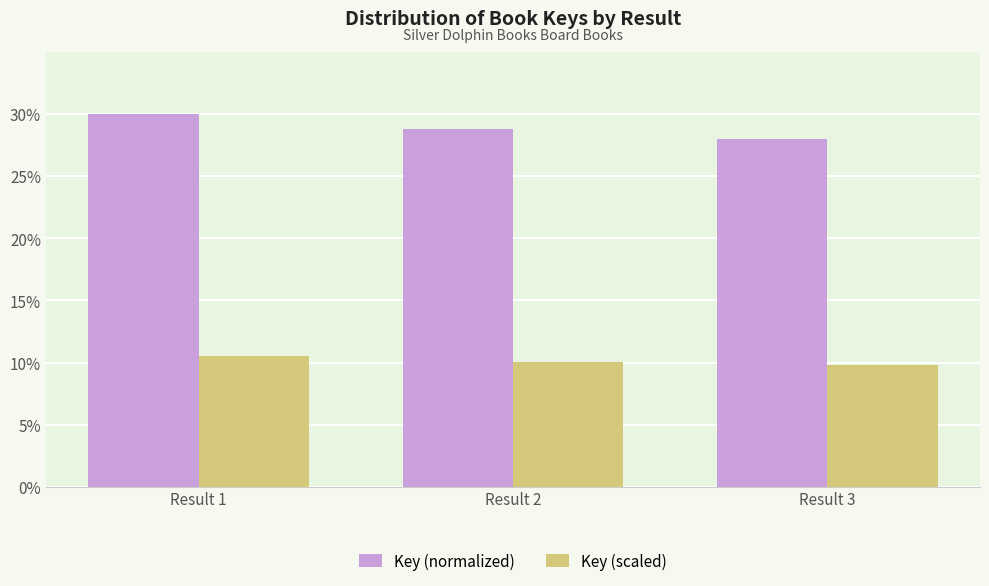

The value of Key (normalized) at Result 1 is 30.0. True or false?

True